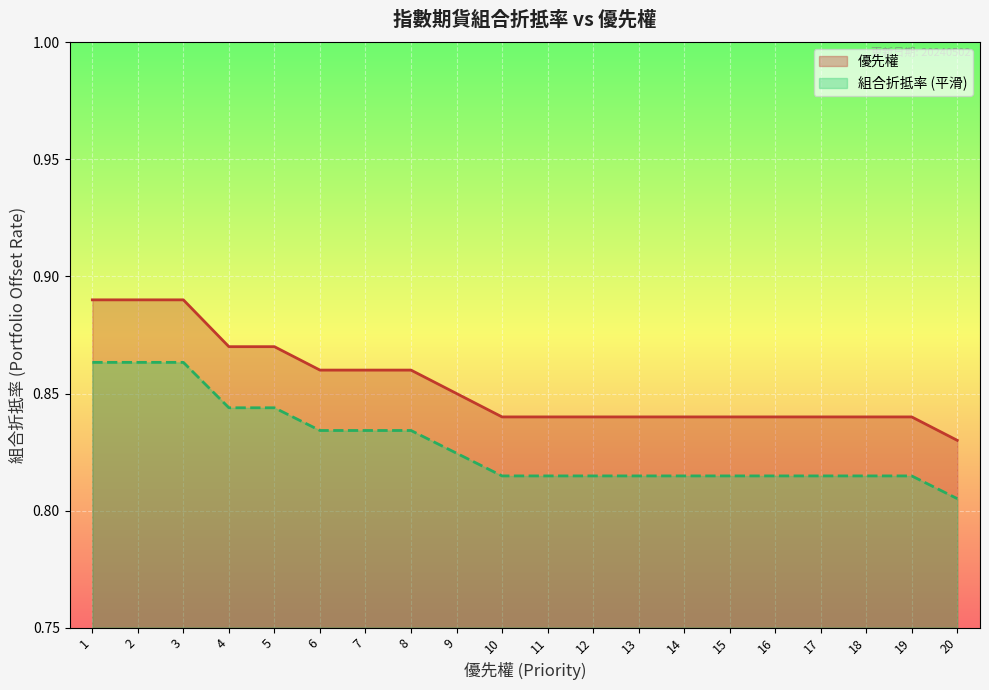

Rank the categories by value from lowest to highest.

20, 10, 11, 12, 13, 14, 15, 16, 17, 18, 19, 9, 6, 7, 8, 4, 5, 1, 2, 3